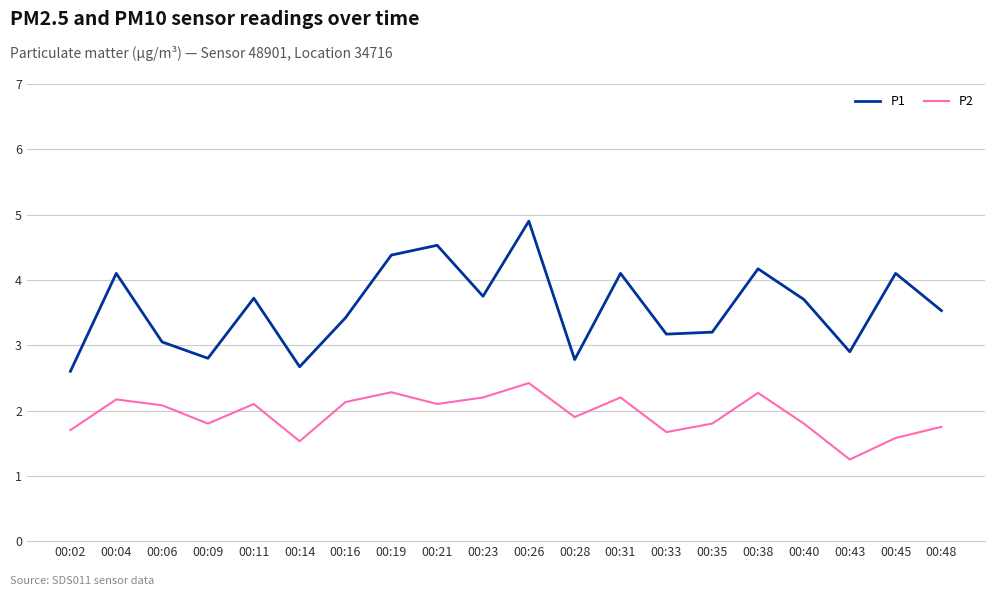

What is the average value of the P1 series?

3.6